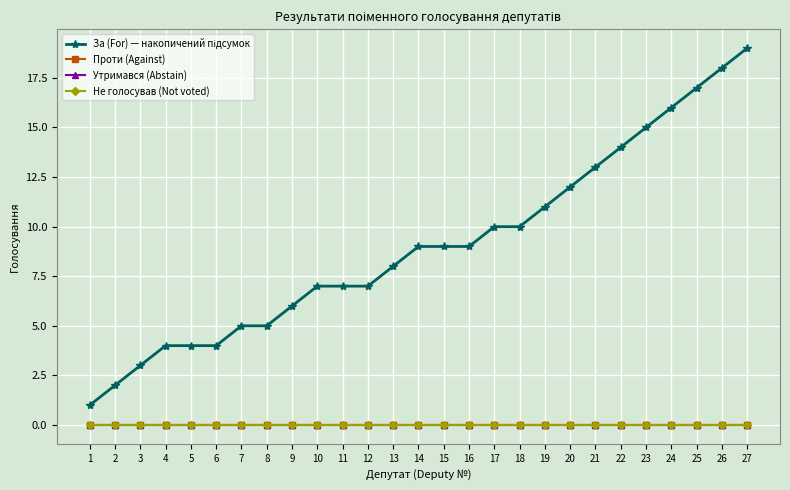

Reading left to right, what are all the values shown in this chart?

За (For) — накопичений підсумок: 1	2	3	4	4	4	5	5	6	7	7	7	8	9	9	9	10	10	11	12	13	14	15	16	17	18	19
Проти (Against): 0	0	0	0	0	0	0	0	0	0	0	0	0	0	0	0	0	0	0	0	0	0	0	0	0	0	0
Утримався (Abstain): 0	0	0	0	0	0	0	0	0	0	0	0	0	0	0	0	0	0	0	0	0	0	0	0	0	0	0
Не голосував (Not voted): 0	0	0	0	0	0	0	0	0	0	0	0	0	0	0	0	0	0	0	0	0	0	0	0	0	0	0